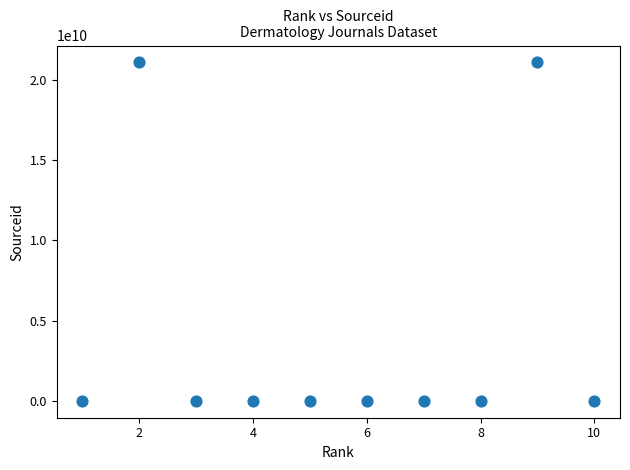

What is the average Y value?

4220181938